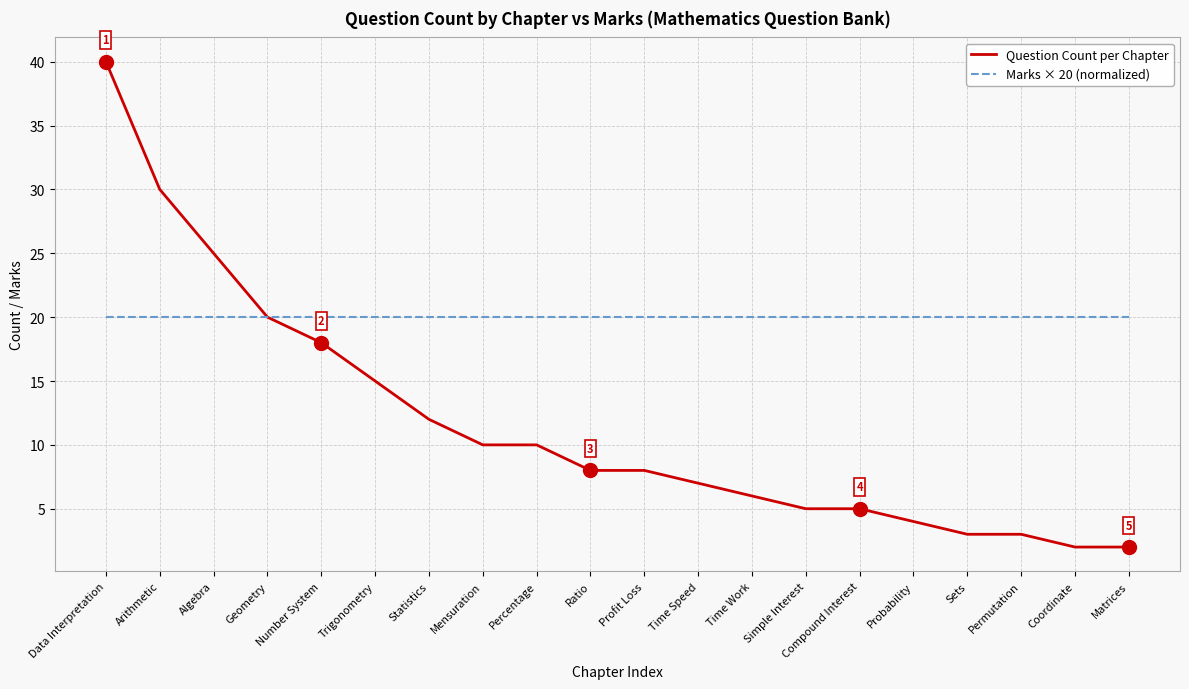

Between Time Speed and Time Work, which series saw the biggest shift?

Question Count per Chapter